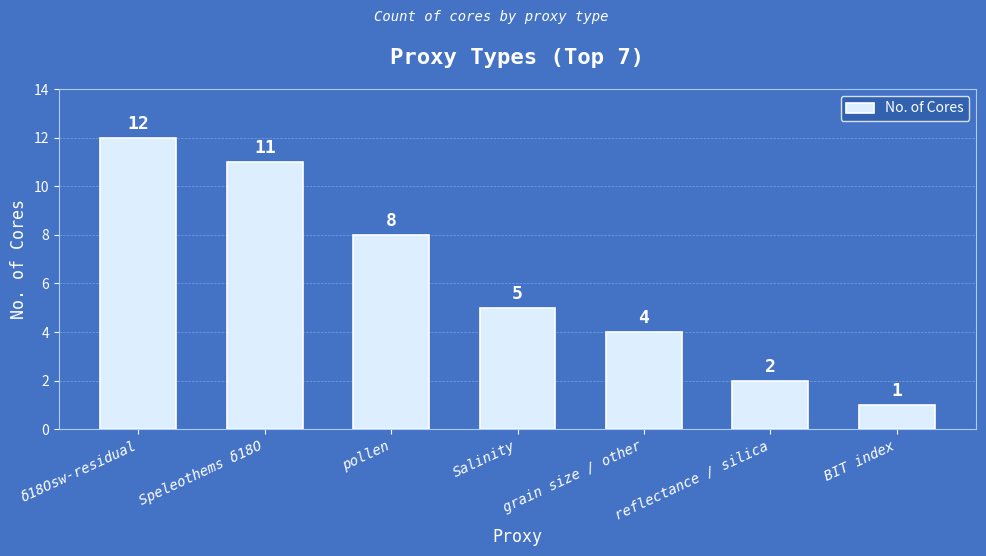

Which label corresponds to the largest value in the chart?

δ18Osw-residual